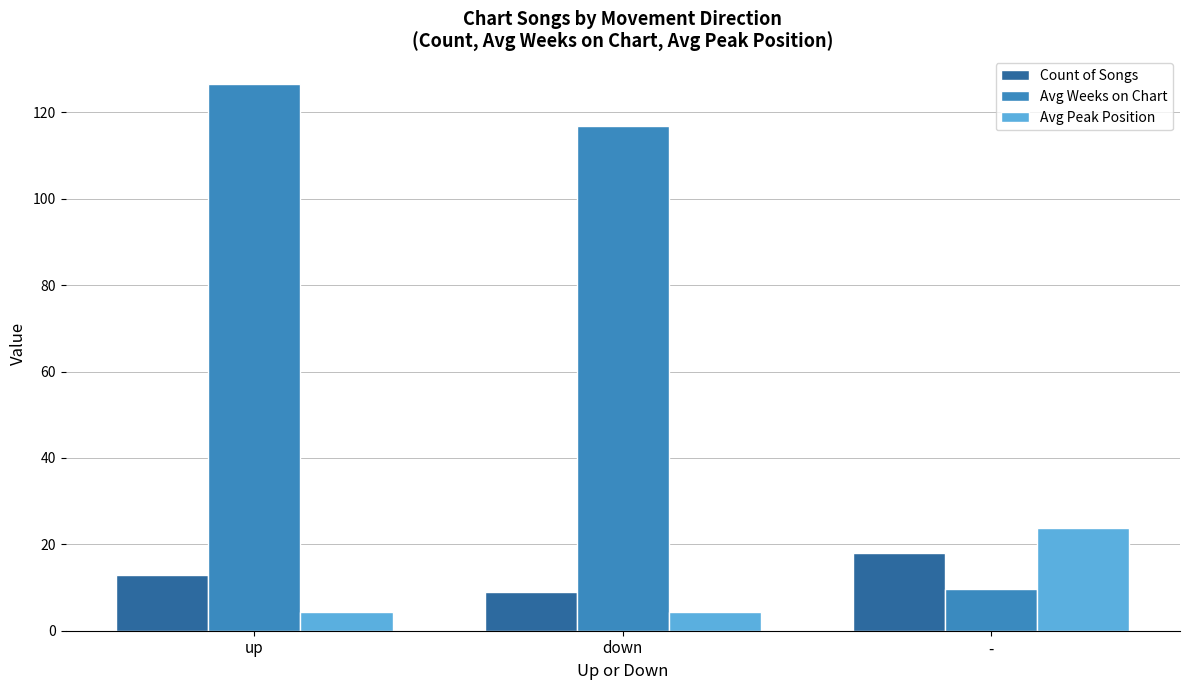

Which series has the widest spread of values?

Avg Weeks on Chart